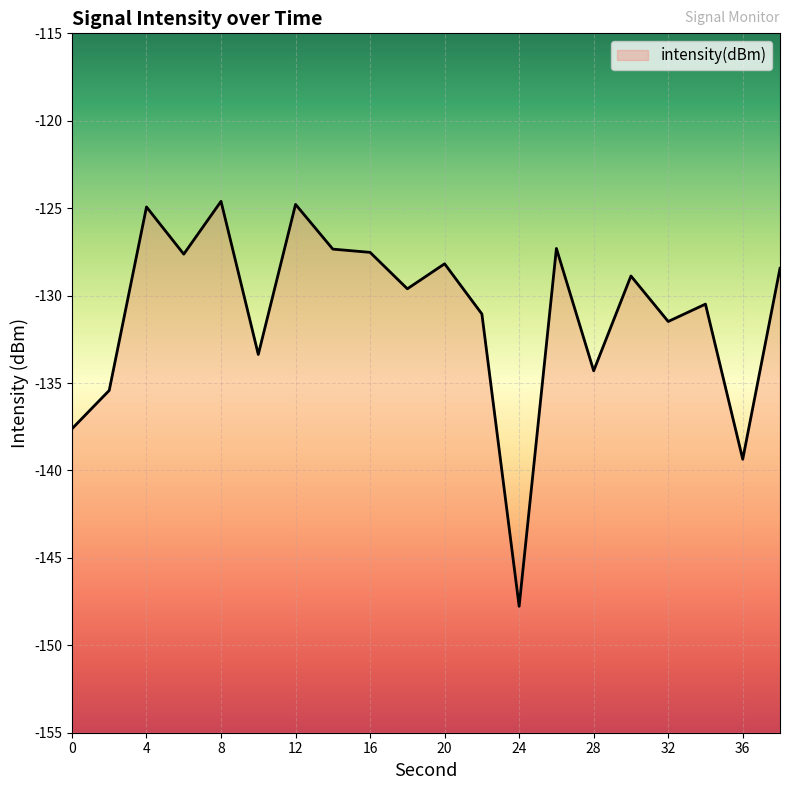

Reading right to left, transcribe all the data shown in this chart.

-128.4	-139.4	-130.5	-131.5	-128.9	-134.3	-127.3	-147.8	-131.1	-128.2	-129.6	-127.5	-127.3	-124.8	-133.4	-124.6	-127.6	-124.9	-135.4	-137.6